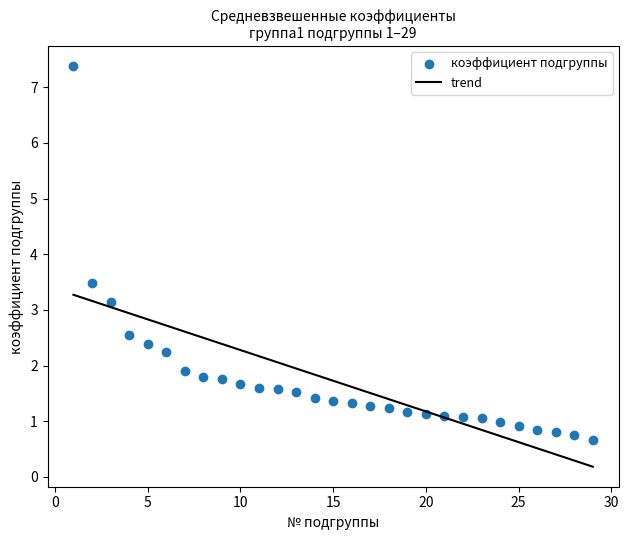

What is the range of X values (max minus min)?

28.0